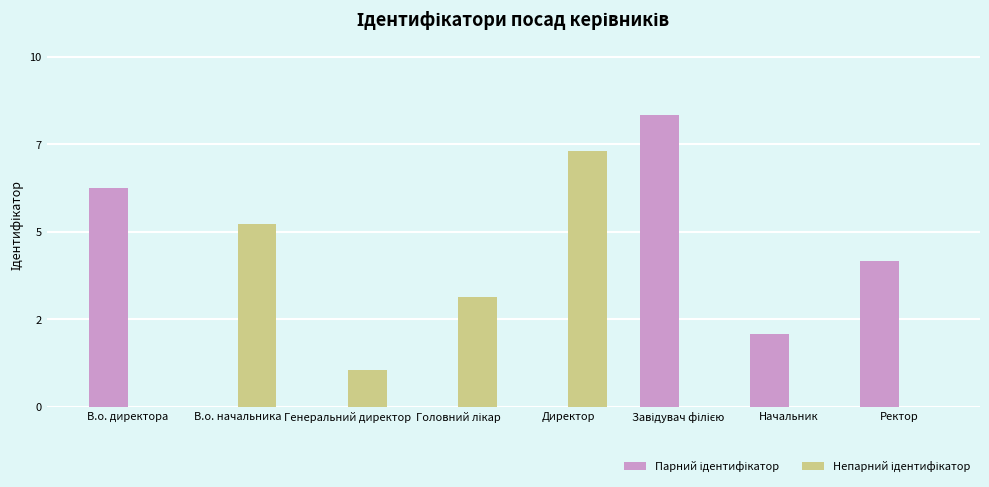

Are the bars grouped side by side (vs. stacked)?

Yes